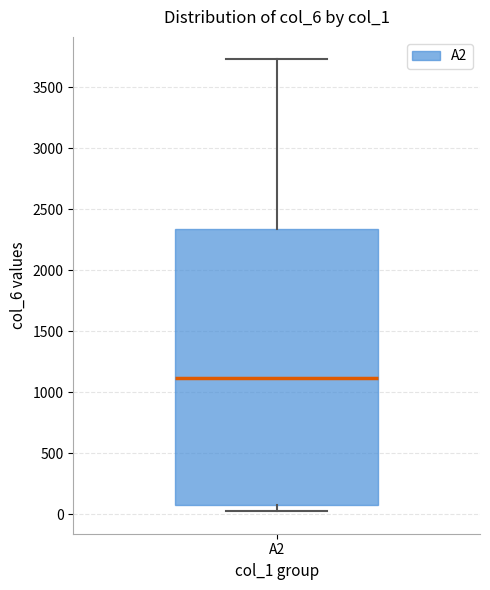

Read this box plot against the y-axis: the position of the median line, the range covered by the box, and the ends of both whiskers. The values are not printed on the chart, so give them approximately, as read against the axis.

median 1100, box 100 to 2350, whiskers 0 to 3750